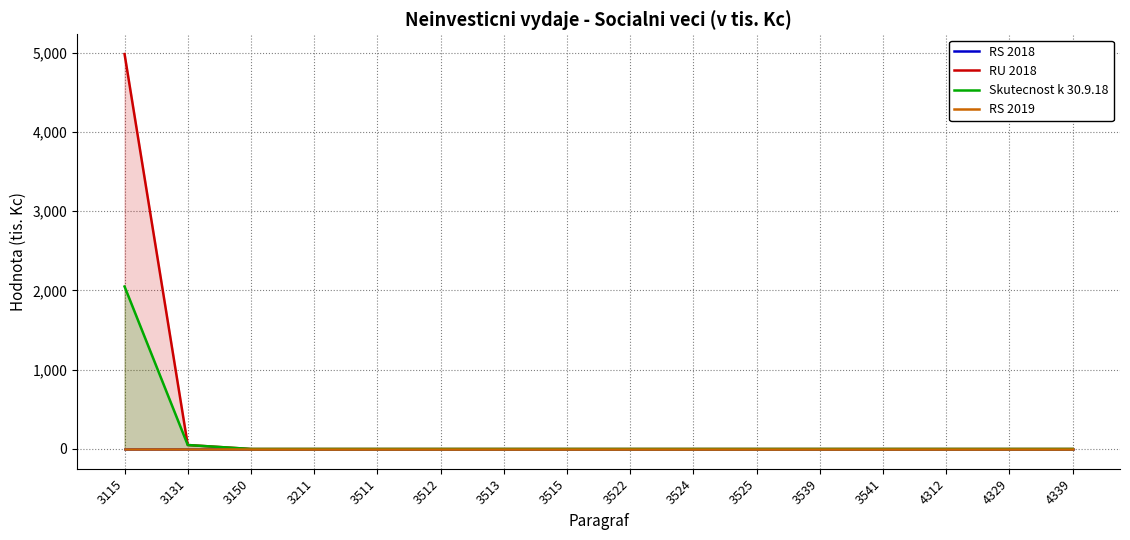

At 3522, list the series in order from smallest to largest.

RS 2018, RU 2018, Skutecnost k 30.9.18, RS 2019